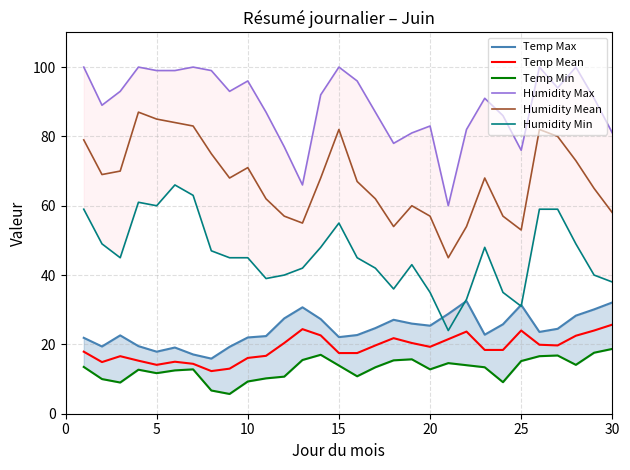

True or false: Humidity Max and Humidity Min cross at least once.

False